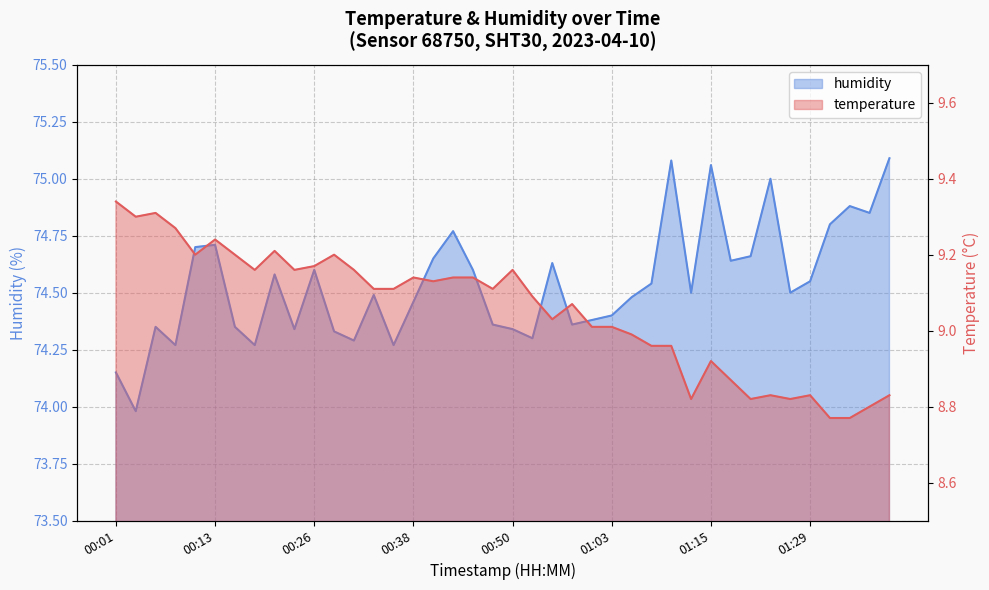

Rank the series by their maximum value, from lowest to highest.

temperature, humidity